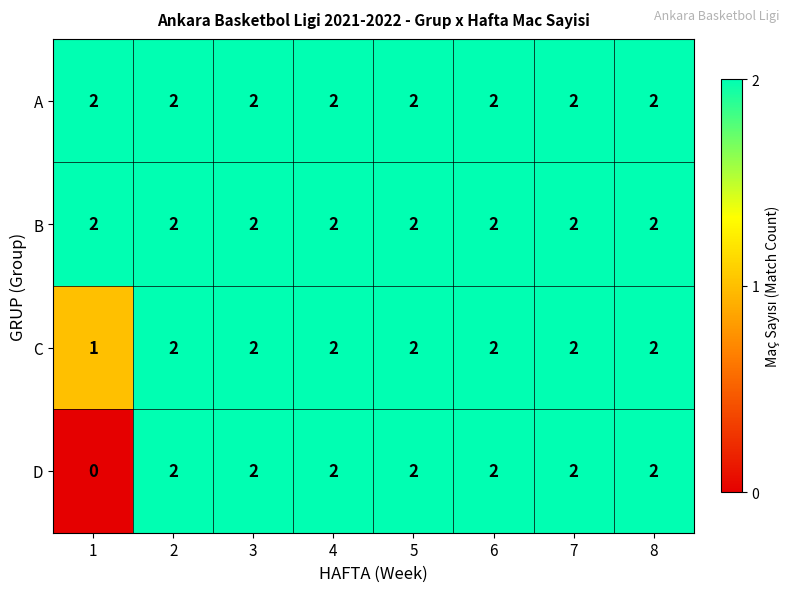

Count the C values in the range 2 to 3.

7